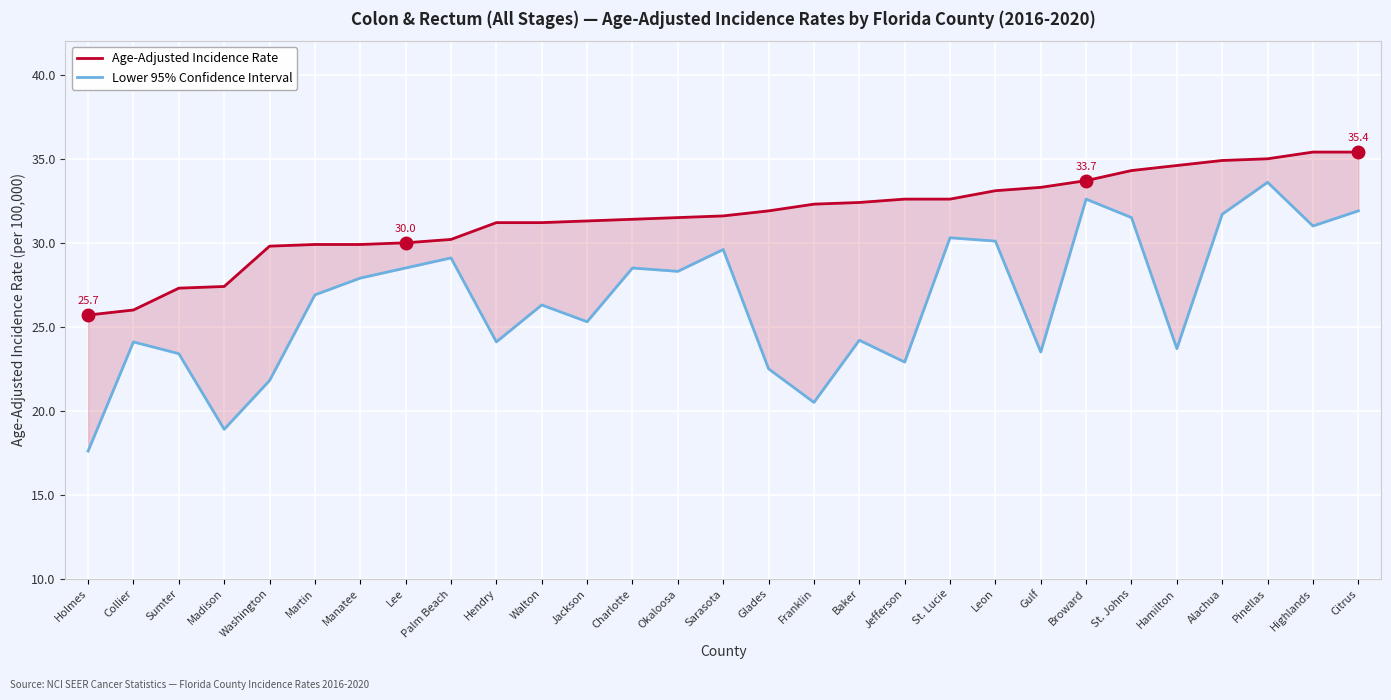

What are all the series names shown in the legend?

Age-Adjusted Incidence Rate, Lower 95% Confidence Interval